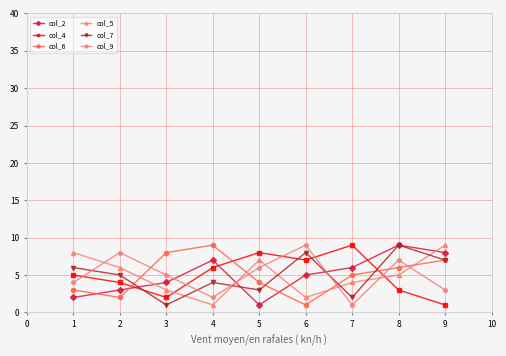

What is the approximate value of col_2 at 6?

5